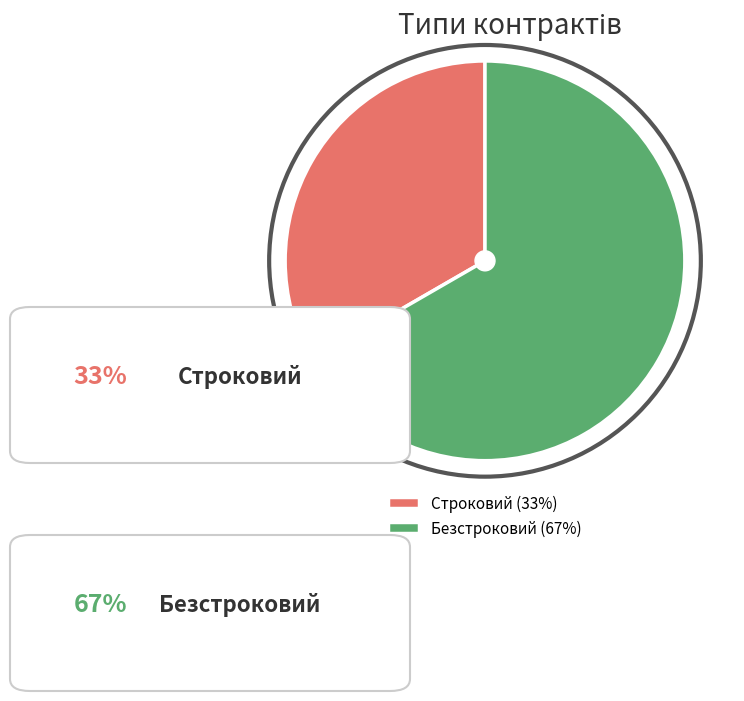

What is the smallest slice in the pie chart?

Строковий